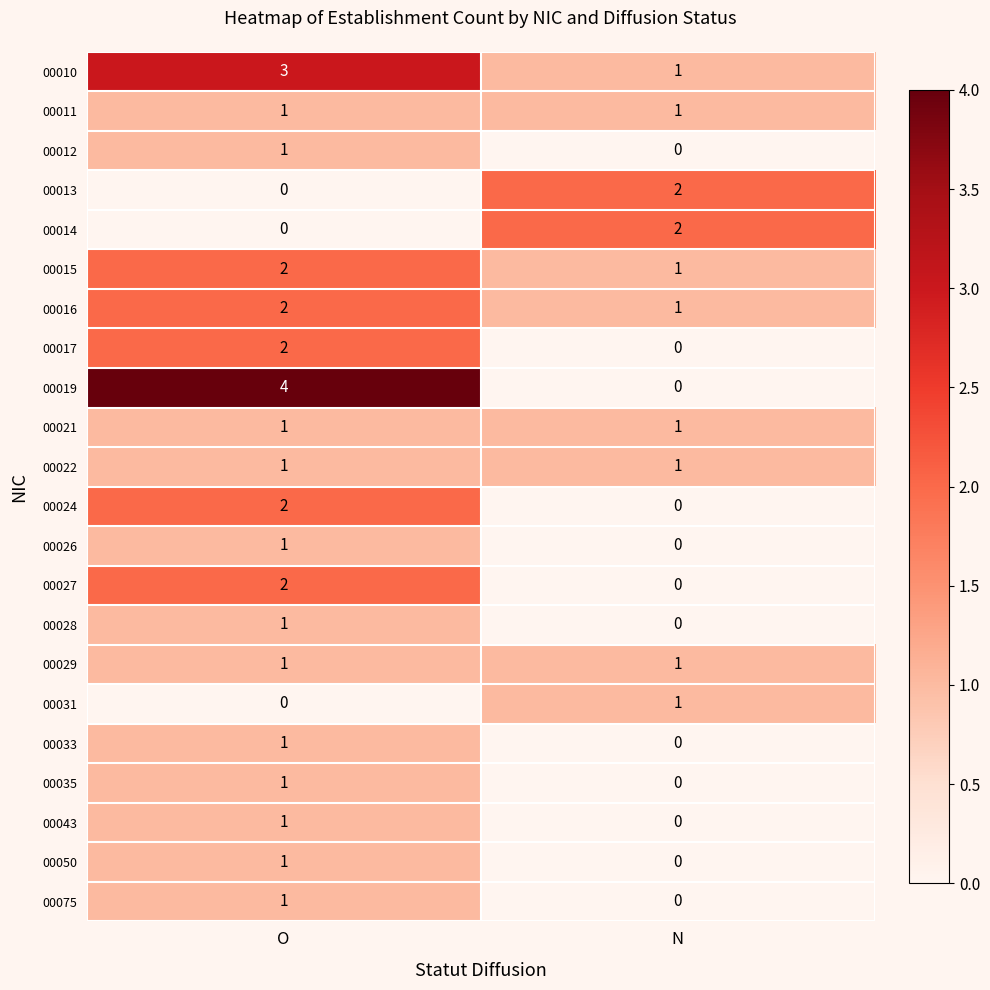

Read the 00010 value at O.

3